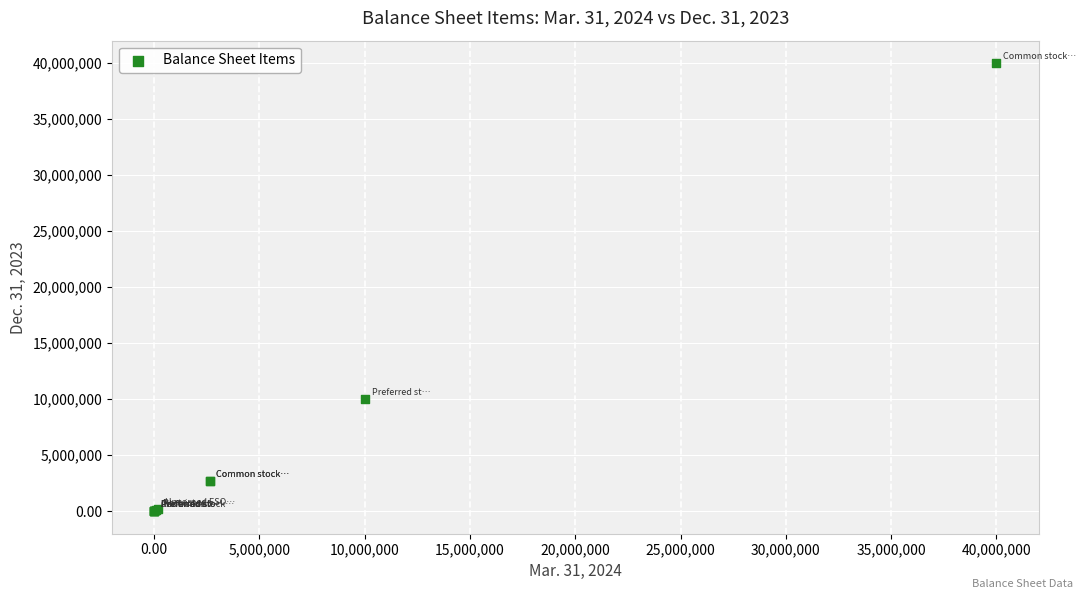

What Y value in the scatter plot is closest to 20000000?

10000000.0